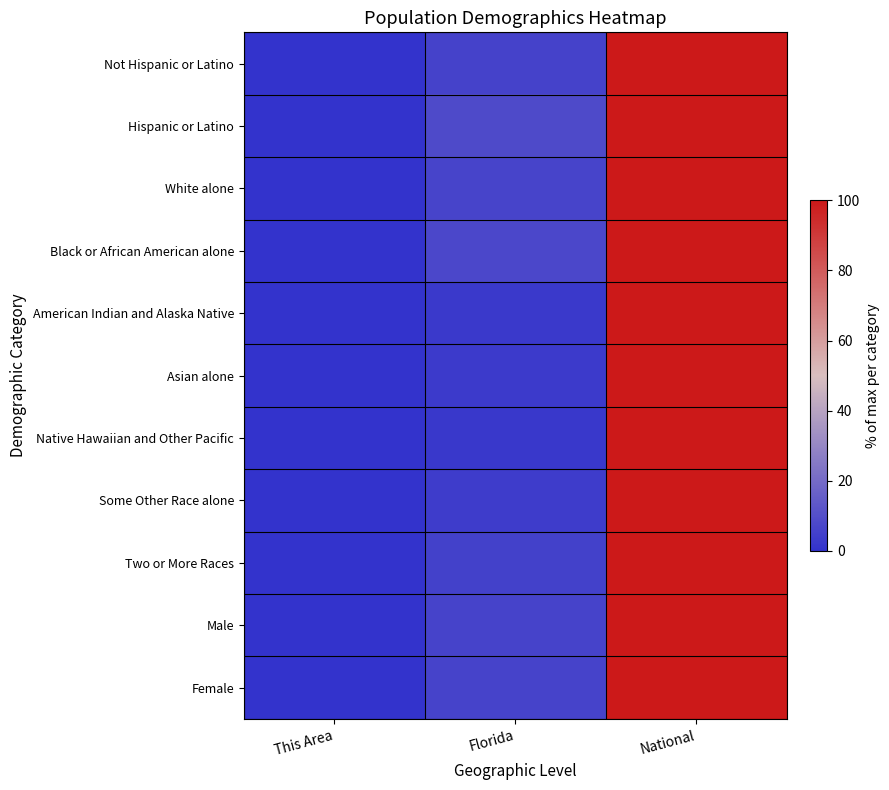

Reading left to right, what are all the values shown in this chart?

Not Hispanic or Latino: This Area=0.0	Florida=5.6	National=100.0
Hispanic or Latino: This Area=0.0	Florida=8.4	National=100.0
White alone: This Area=0.0	Florida=6.3	National=100.0
Black or African American alone: This Area=0.0	Florida=7.7	National=100.0
American Indian and Alaska Native: This Area=0.0	Florida=2.4	National=100.0
Asian alone: This Area=0.0	Florida=3.1	National=100.0
Native Hawaiian and Other Pacific: This Area=0.0	Florida=2.3	National=100.0
Some Other Race alone: This Area=0.0	Florida=3.6	National=100.0
Two or More Races: This Area=0.0	Florida=5.2	National=100.0
Male: This Area=0.0	Florida=6.1	National=100.0
Female: This Area=0.0	Florida=6.1	National=100.0